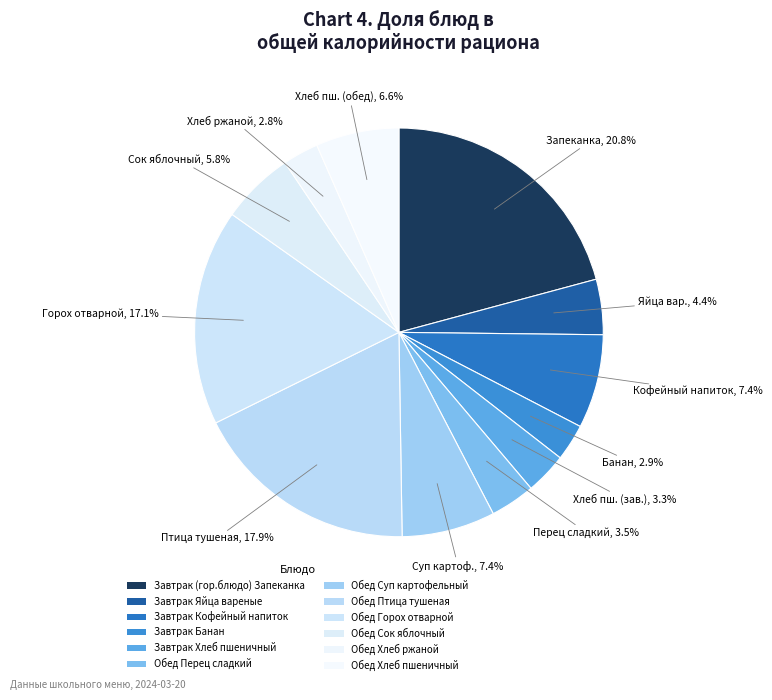

Is there a majority slice in this chart?

No